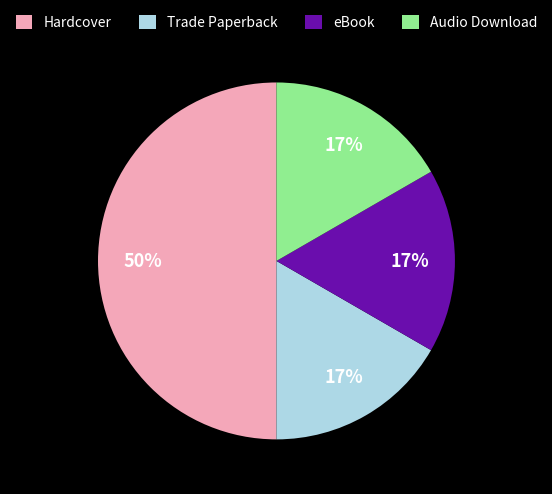

What is the largest slice in the pie chart?

Hardcover